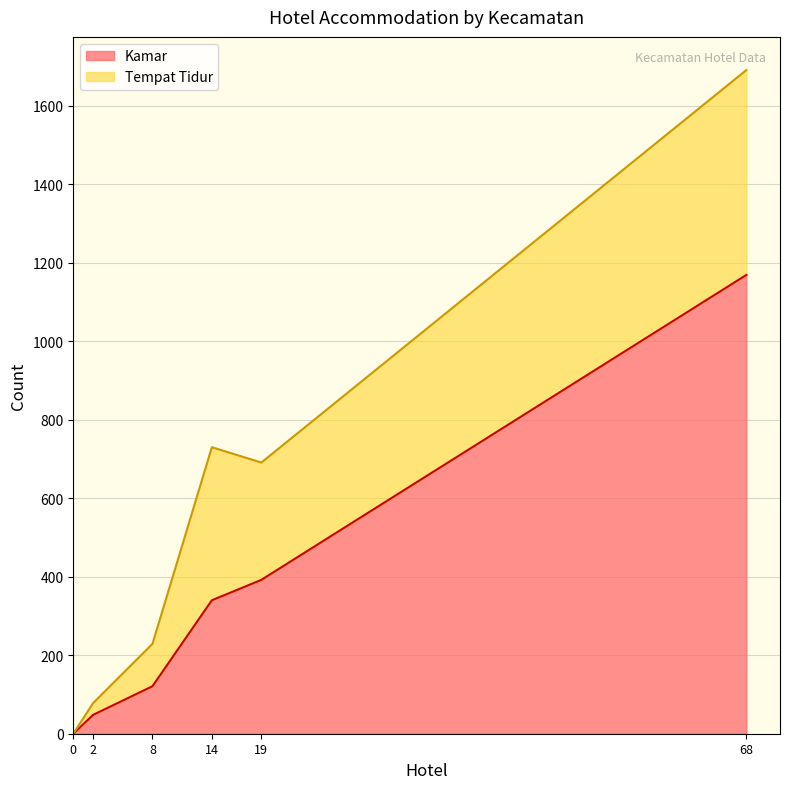

Rank the categories by Kamar value from highest to lowest.

68, 19, 14, 8, 2, 0